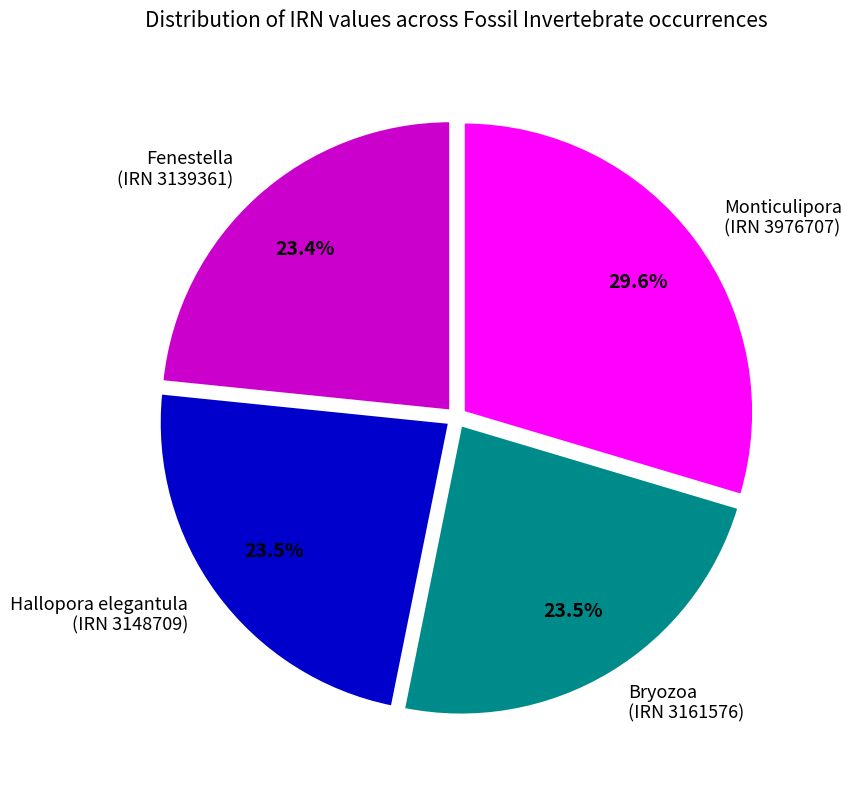

To the nearest percent, what is the difference between the largest and smallest slice percentages?

6%